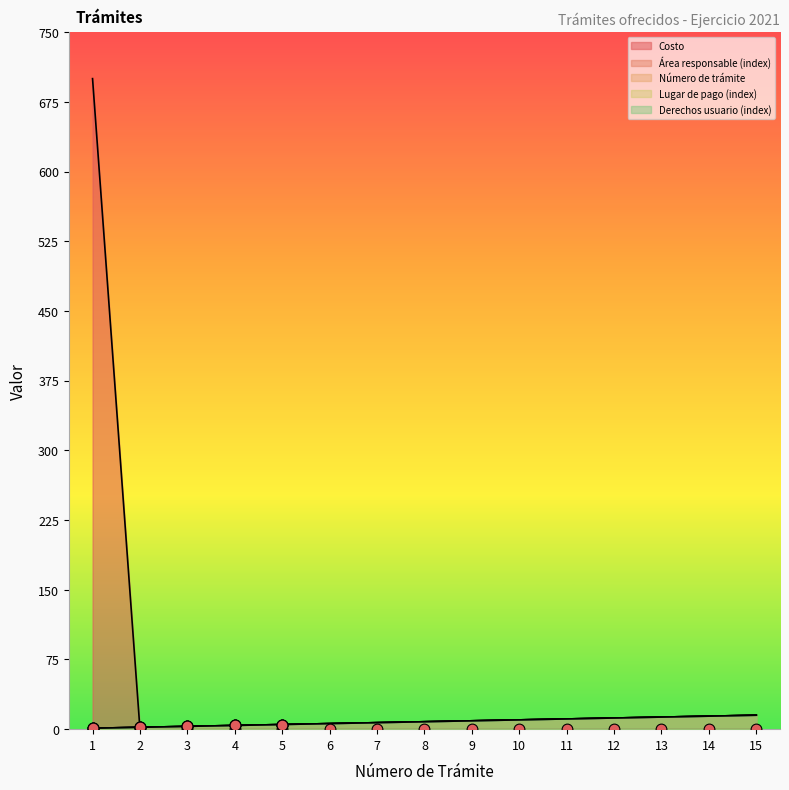

Which series has the largest Y range (max minus min)?

Costo